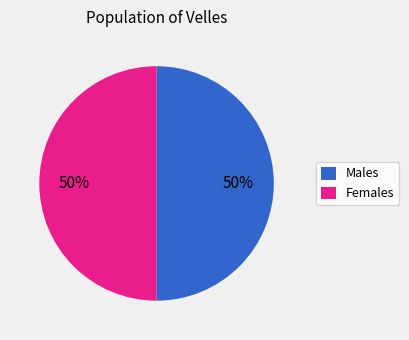

To the nearest percent, what is the average slice percentage?

50%